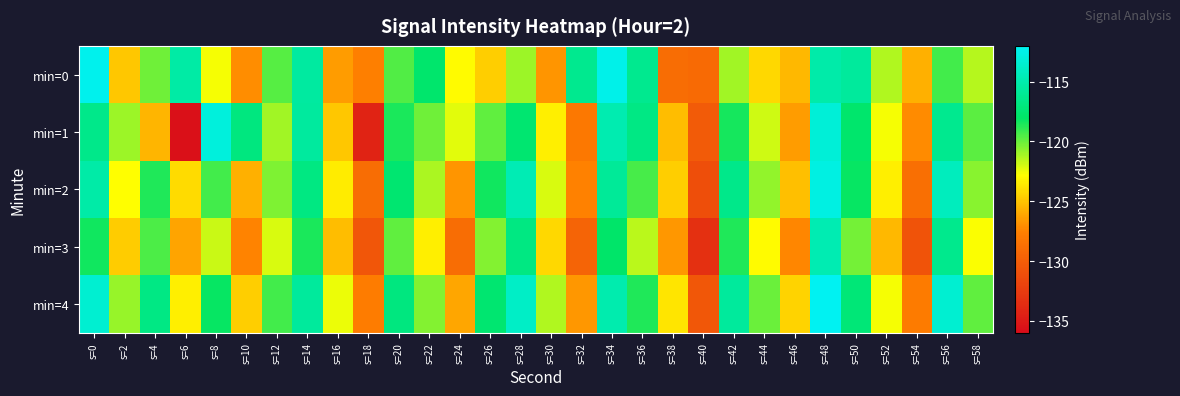

Rank the series by their maximum value, from highest to lowest.

min=4, min=0, min=2, min=1, min=3